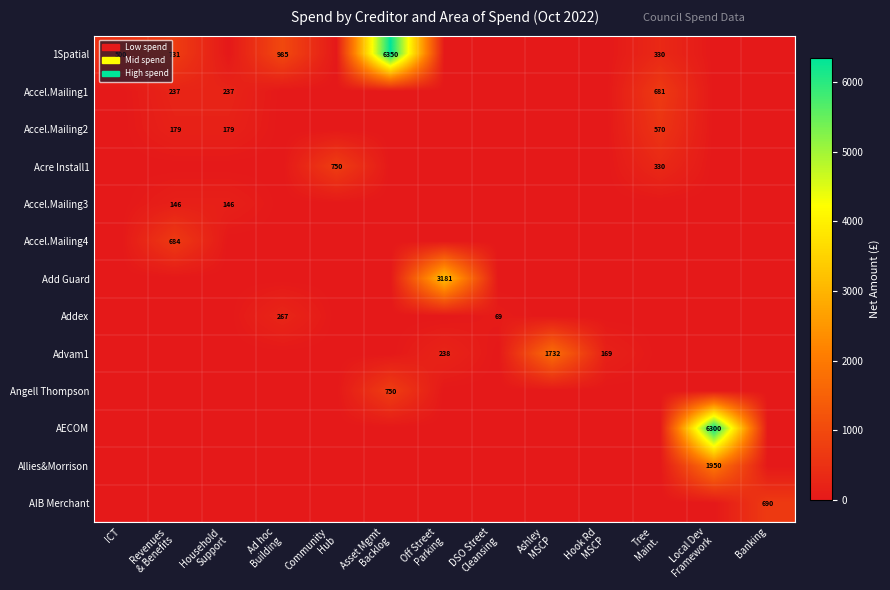

What is the difference between the second highest and minimum values in the Acre Install1 series?

330.0